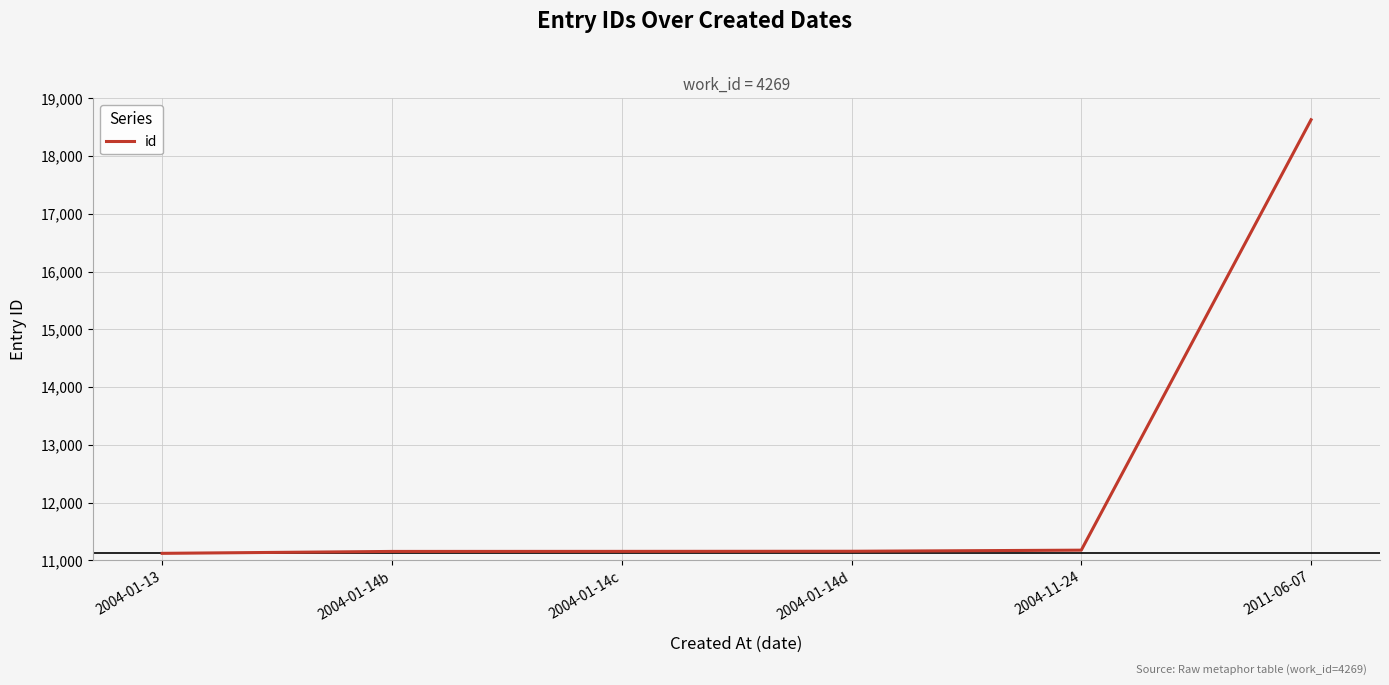

What is the change in value from 2004-01-14b to 2011-06-07?

+7475